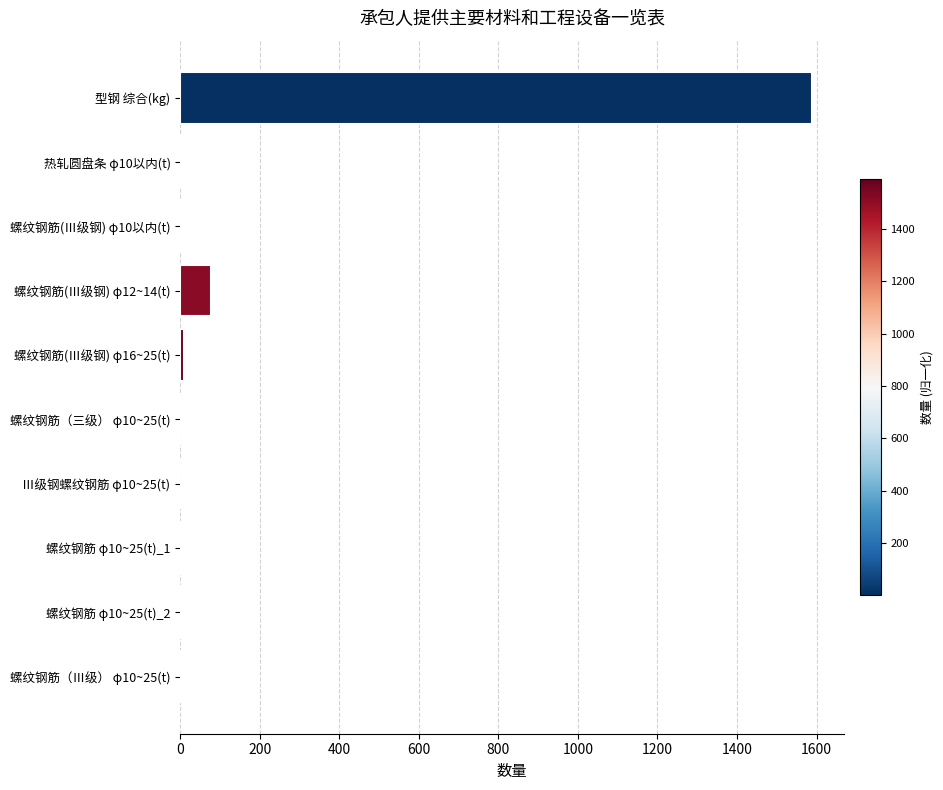

At which category does the chart reach its peak across all series?

型钢 综合(kg)